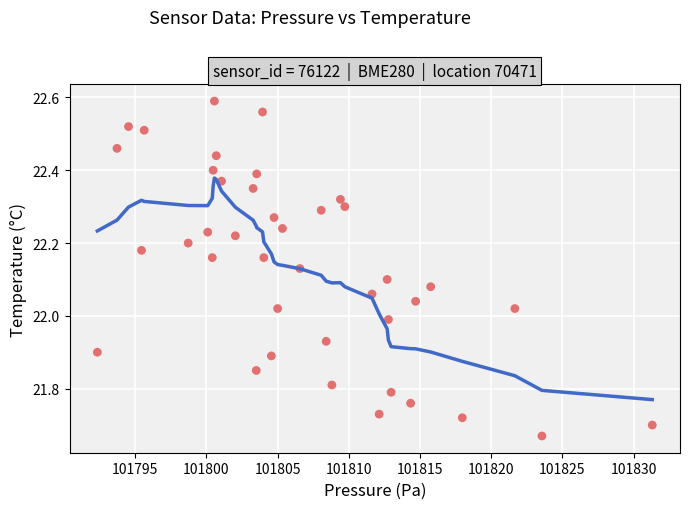

What is the range of Y values (max minus min)?

0.9